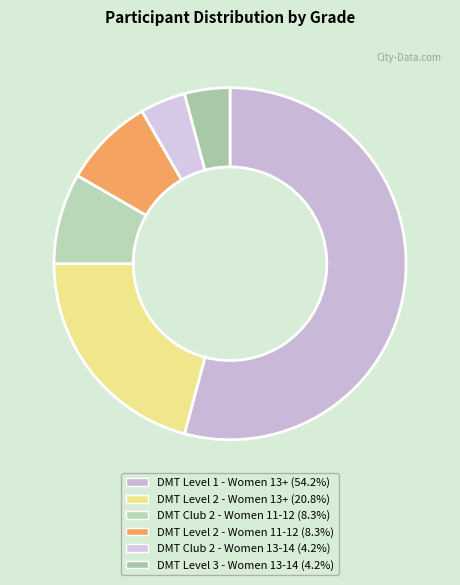

Which slice represents more than half of the pie?

DMT Level 1 - Women 13+